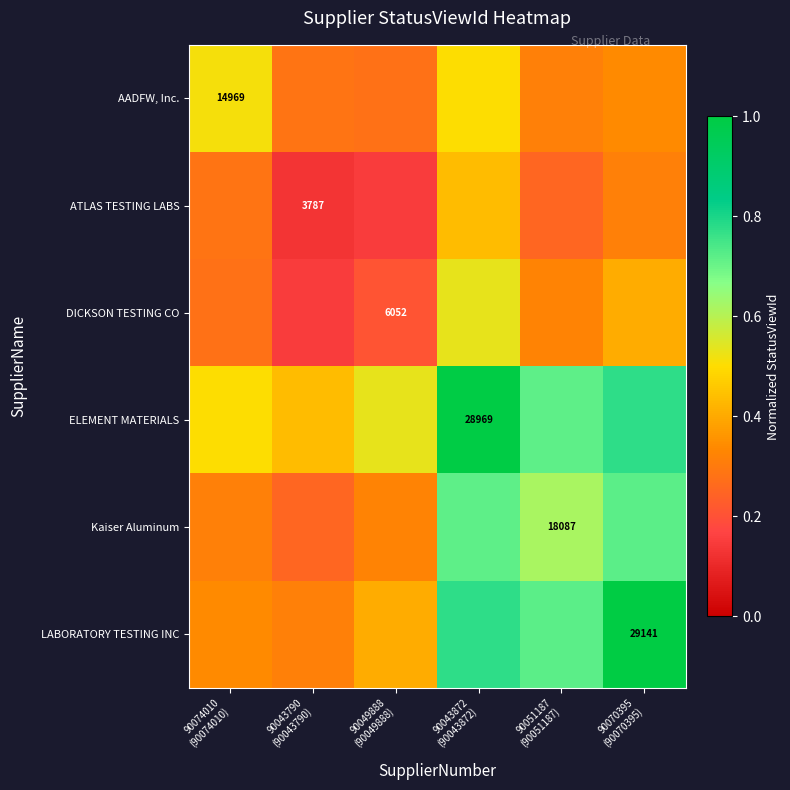

What is the minimum value for AADFW, Inc.?

0.3